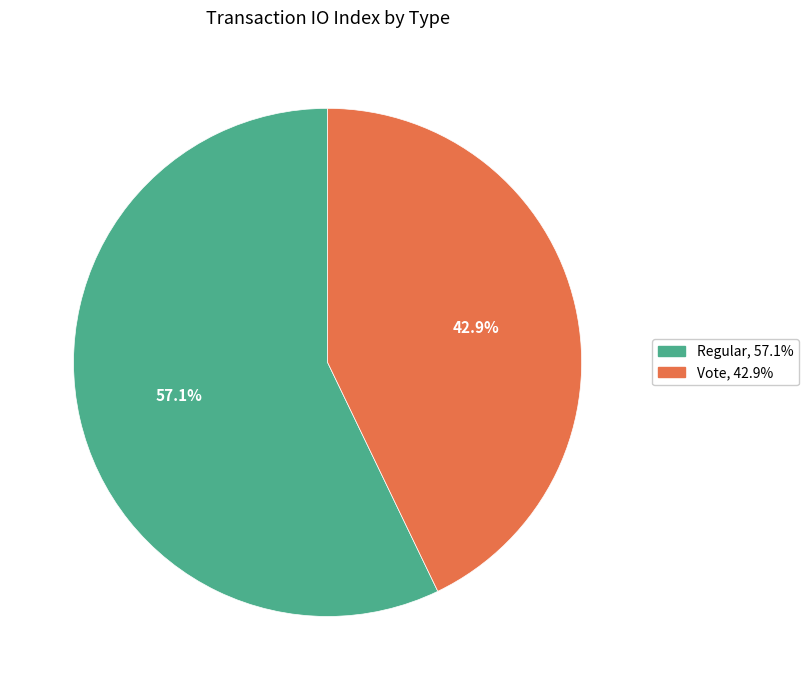

What is the smallest slice in the pie chart?

Vote